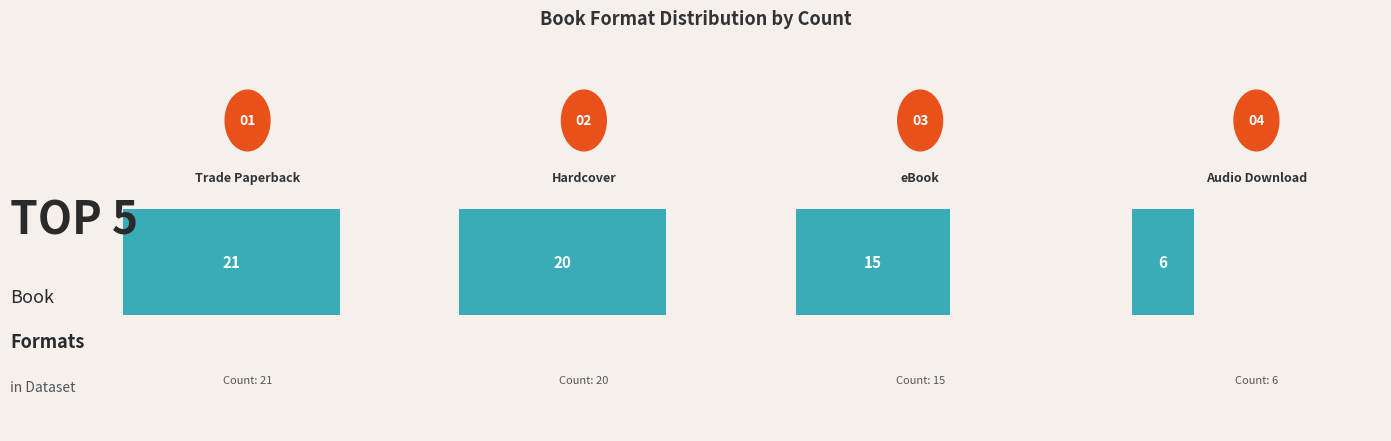

What is the difference between the second highest and second lowest values?

5